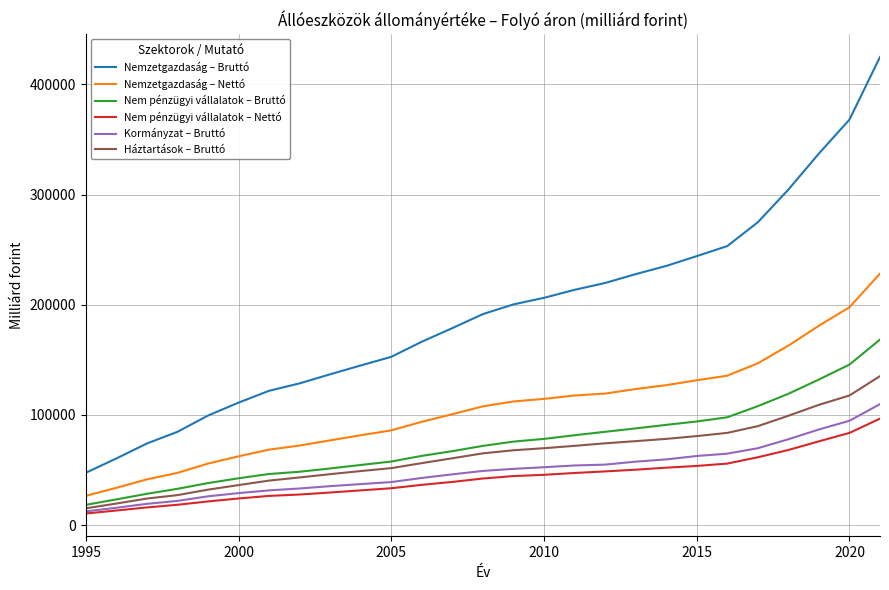

True or false: Nem pénzügyi vállalatok – Bruttó and Nemzetgazdaság – Bruttó intersect in this chart.

False